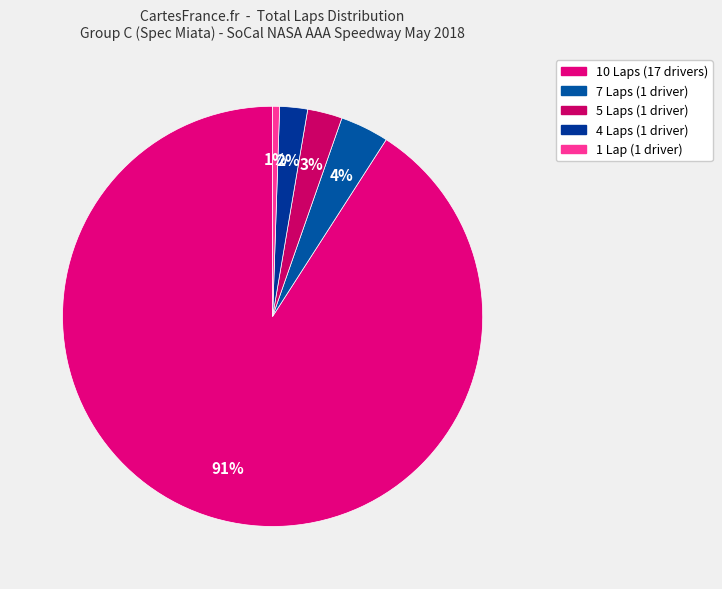

How many segments does this pie chart have?

5